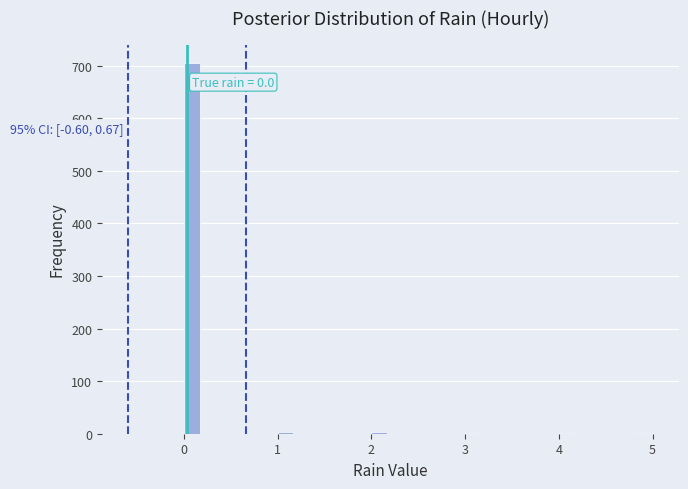

Around what value on the x-axis is the tallest bar? Give the approximate position of its centre, as read against the axis.

0.1